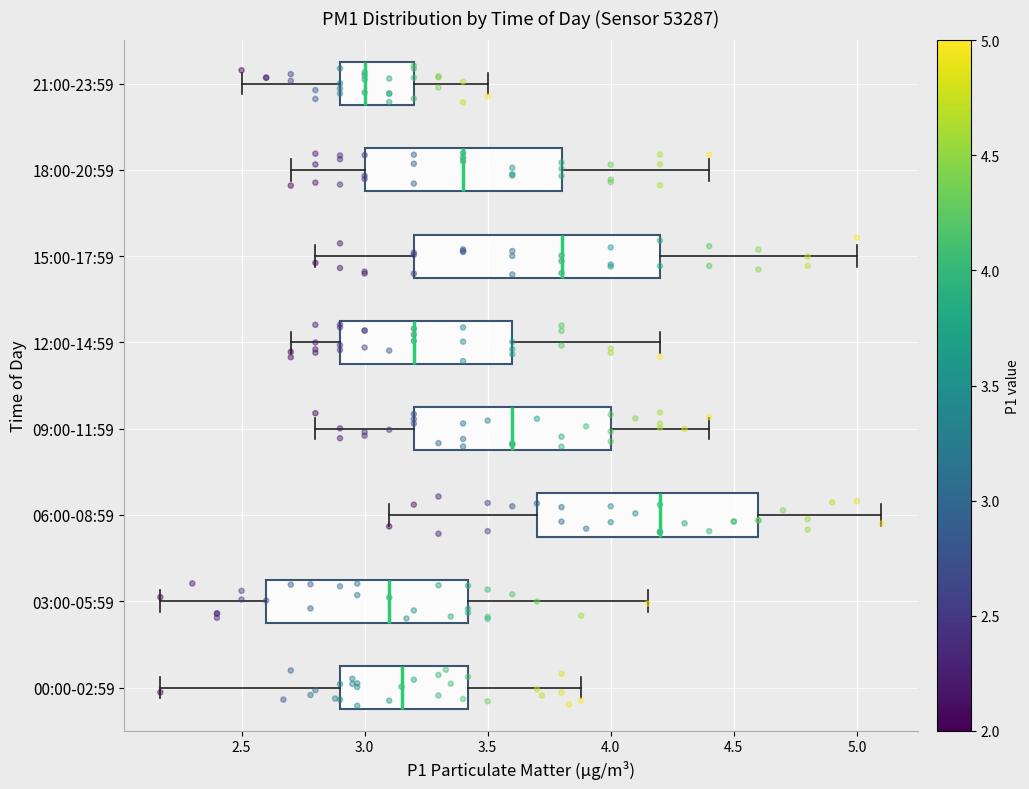

Reading bottom to top, transcribe this box plot: for each box, give where its median line is, the range the box spans, and where its two whiskers end, as read against the x-axis. The values are not printed on the chart, so give them approximately, as read against the axis.

00:00-02:59: median 3.15, box 2.90 to 3.40, whiskers 2.15 to 3.90
03:00-05:59: median 3.10, box 2.60 to 3.40, whiskers 2.15 to 4.15
06:00-08:59: median 4.20, box 3.70 to 4.60, whiskers 3.10 to 5.10
09:00-11:59: median 3.60, box 3.20 to 4.00, whiskers 2.80 to 4.40
12:00-14:59: median 3.20, box 2.90 to 3.60, whiskers 2.70 to 4.20
15:00-17:59: median 3.80, box 3.20 to 4.20, whiskers 2.80 to 5.00
18:00-20:59: median 3.40, box 3.00 to 3.80, whiskers 2.70 to 4.40
21:00-23:59: median 3.00, box 2.90 to 3.20, whiskers 2.50 to 3.50